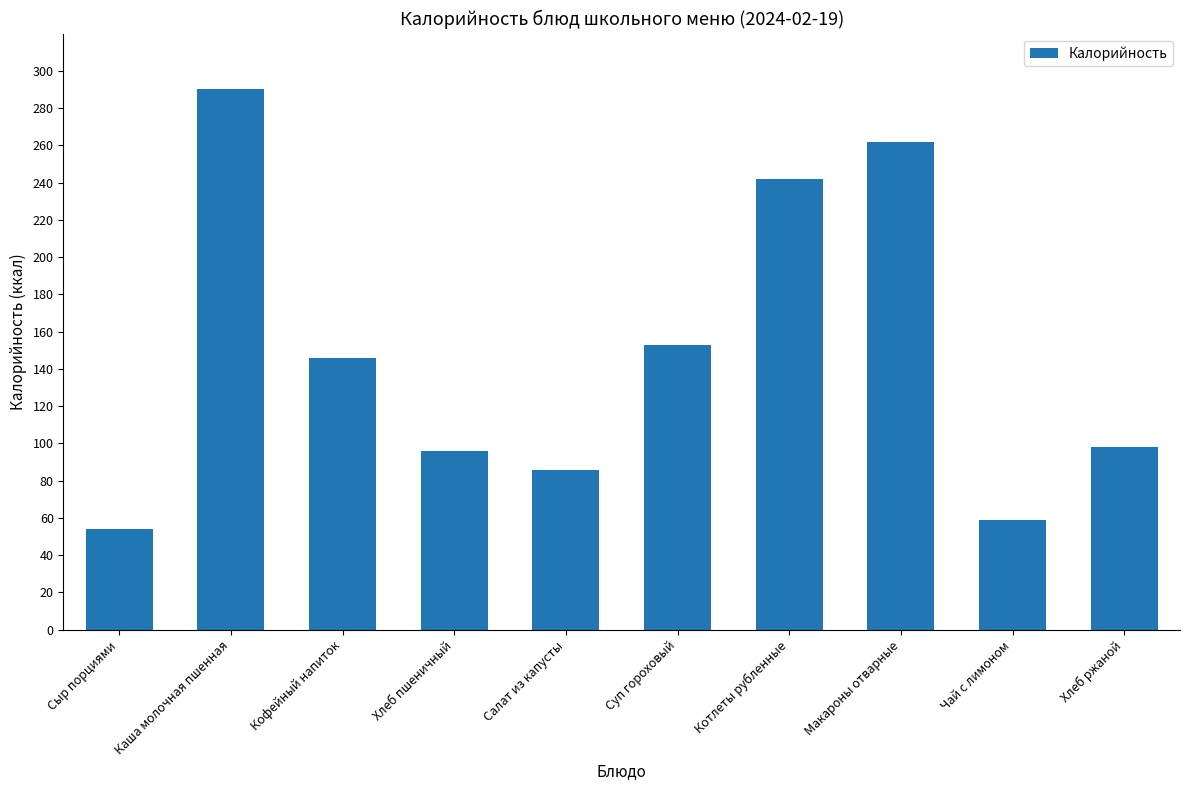

At which category does the chart reach its peak across all series?

Каша молочная пшенная